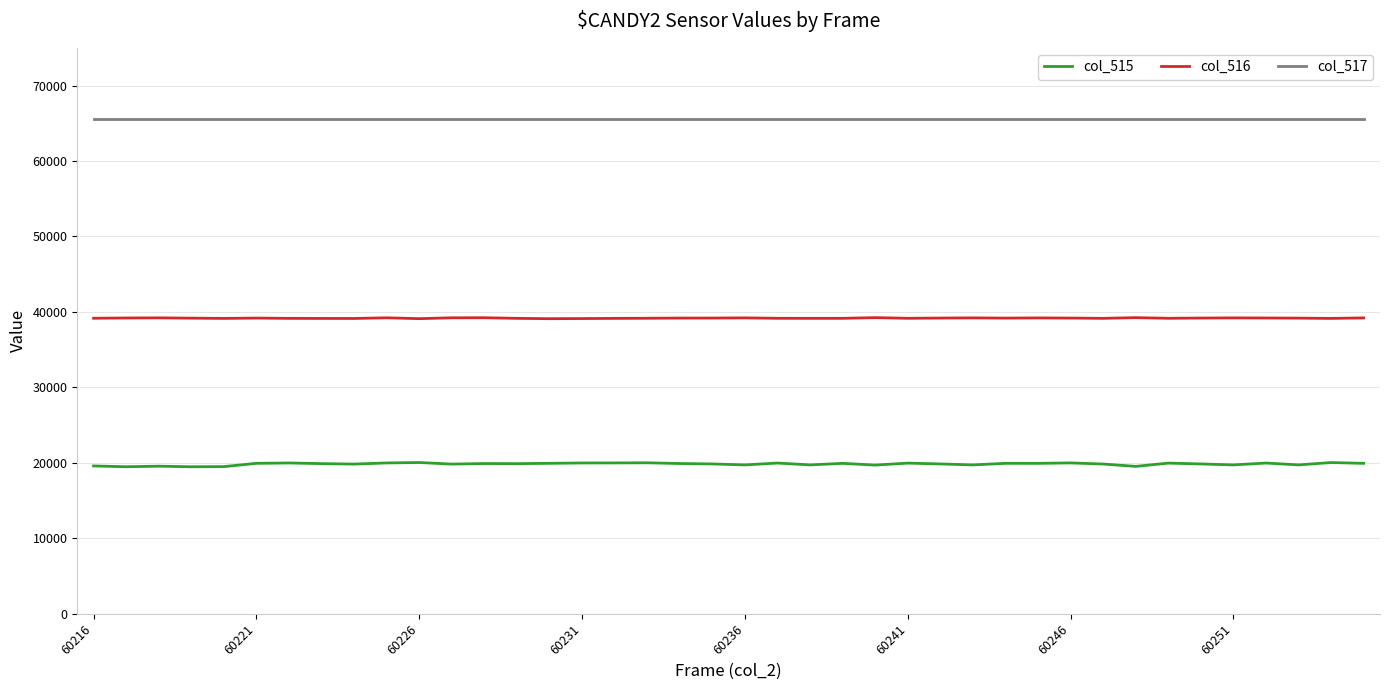

Count the number of data series in this chart.

3